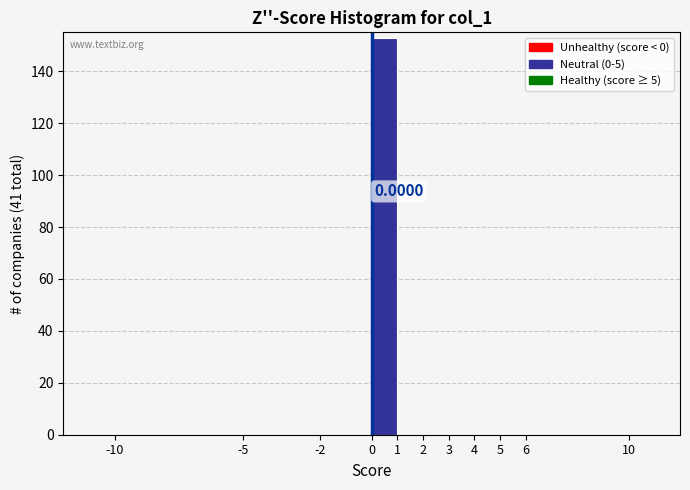

Over which range of the x-axis is the bar tallest?

0 to 1